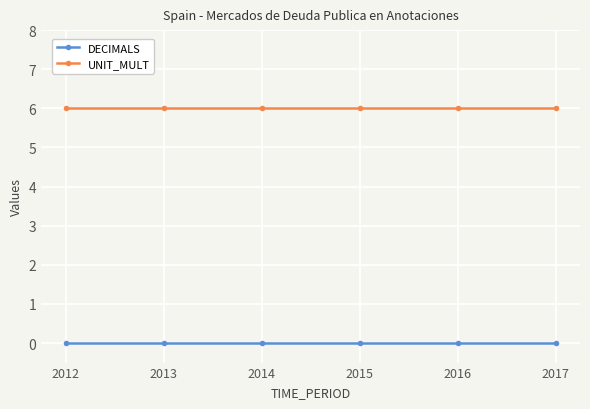

Reading left to right, what are all the values shown in this chart?

DECIMALS: 2012=0	2013=0	2014=0	2015=0	2016=0	2017=0
UNIT_MULT: 2012=6	2013=6	2014=6	2015=6	2016=6	2017=6